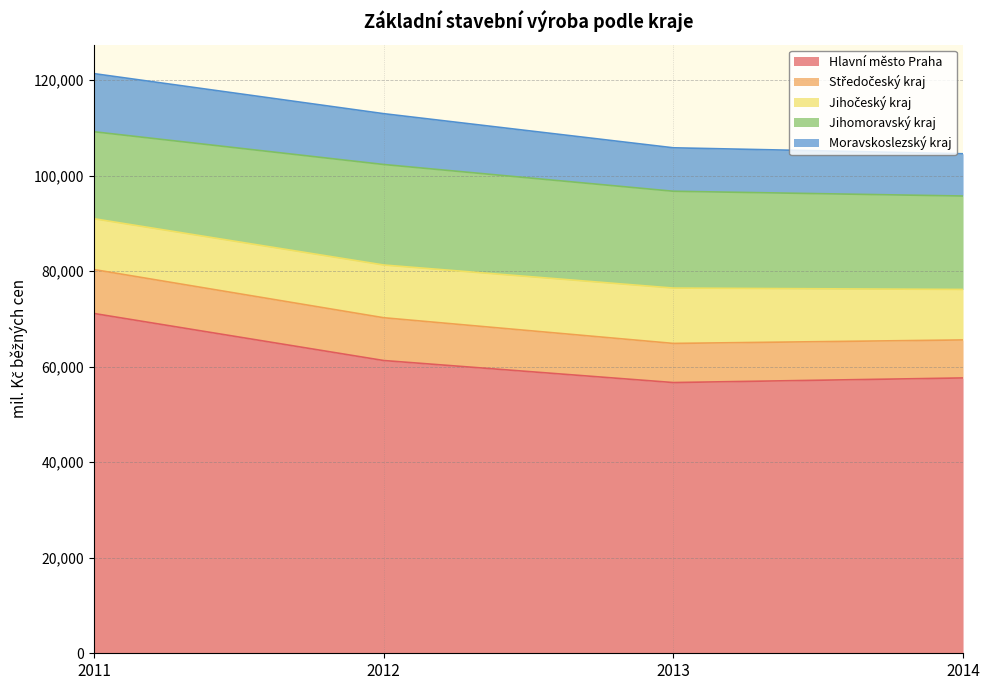

Reading left to right, what are all the values shown in this chart?

Hlavní město Praha: 71136	61289	56676	57642
Středočeský kraj: 9197	8957	8192	7955
Jihočeský kraj: 10639	11041	11587	10572
Jihomoravský kraj: 18210	21039	20270	19557
Moravskoslezský kraj: 12170	10642	9096	8847